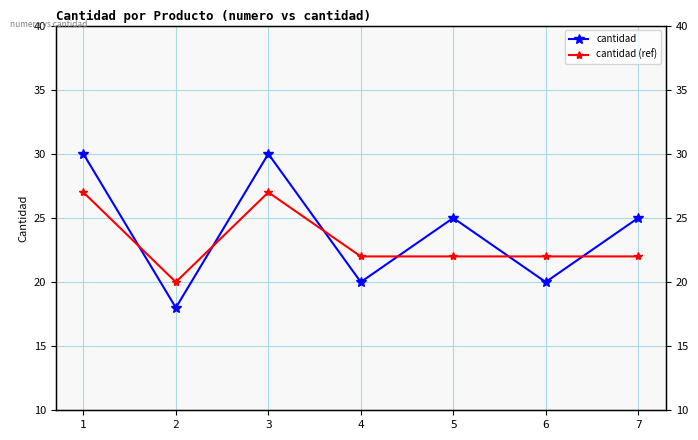

How many cantidad values are between 20 and 30?

6